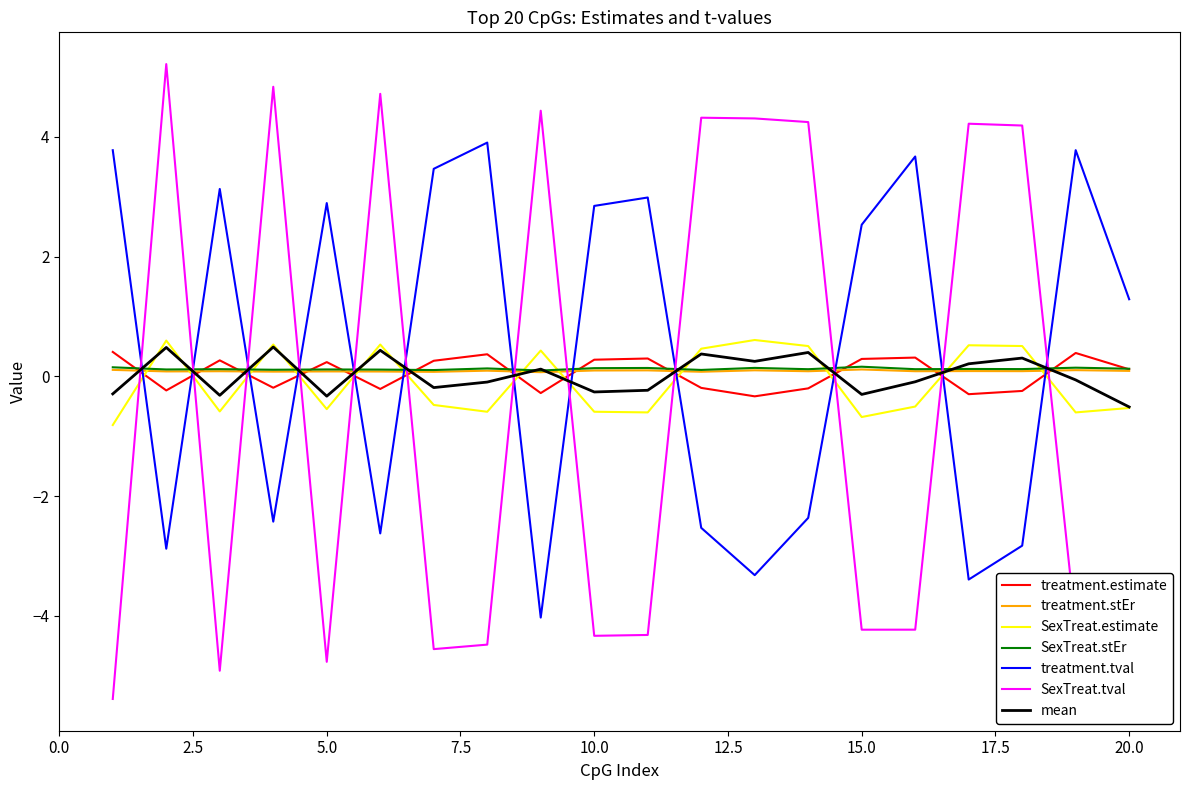

How many times do SexTreat.stEr and SexTreat.estimate cross each other?

12